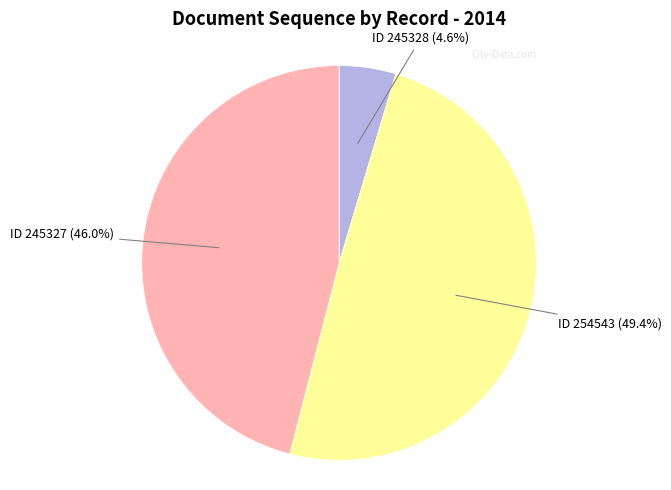

Combined, what portion of the pie is ID 245328 (4.6%) and ID 245327 (46.0%)?

50.6%